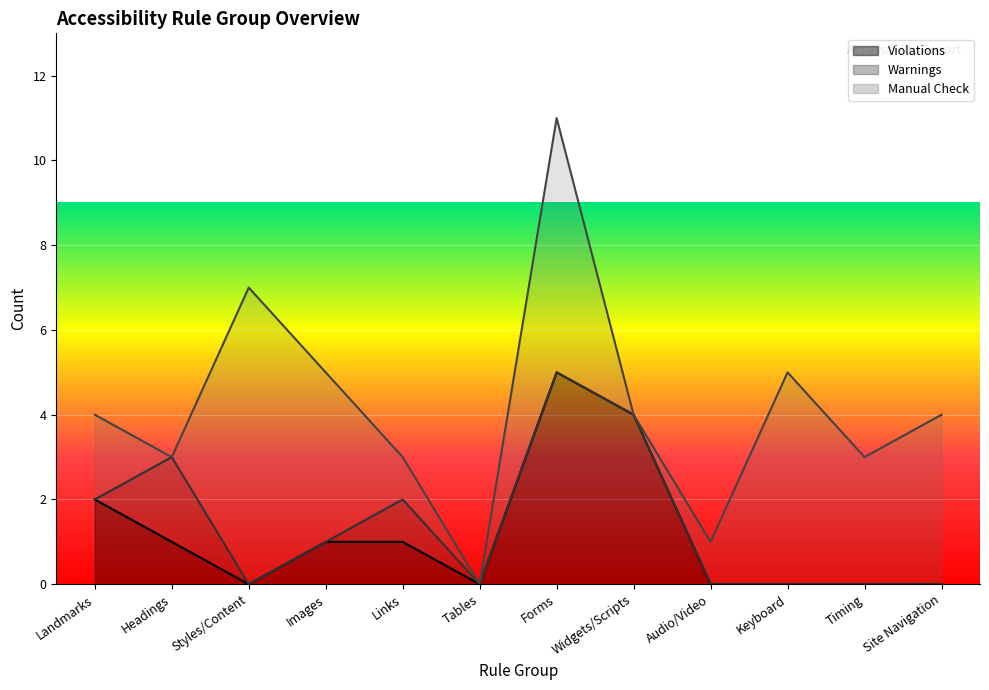

Rank the categories by Violations value from lowest to highest.

Styles/Content, Tables, Audio/Video, Keyboard, Timing, Site Navigation, Headings, Images, Links, Landmarks, Widgets/Scripts, Forms